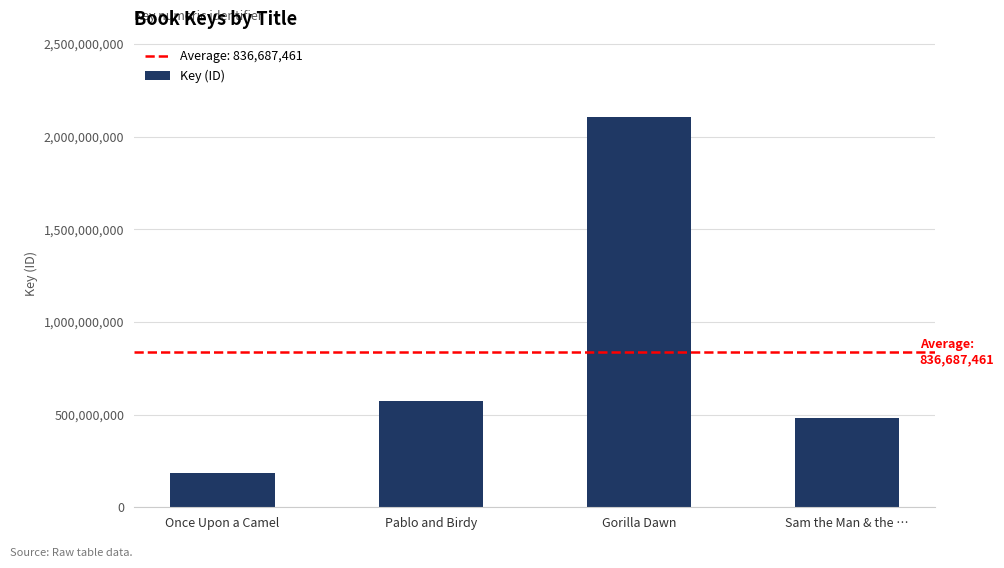

How many data points does each series have?

4